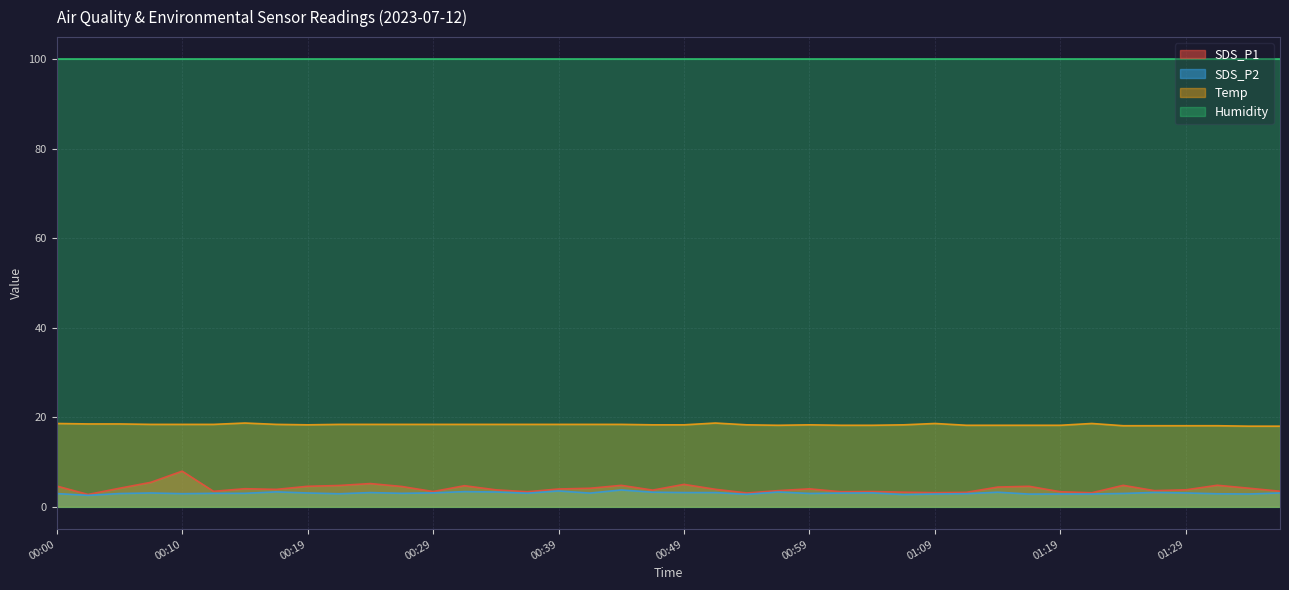

What is the spread (max minus min) of values at 00:19?

96.8